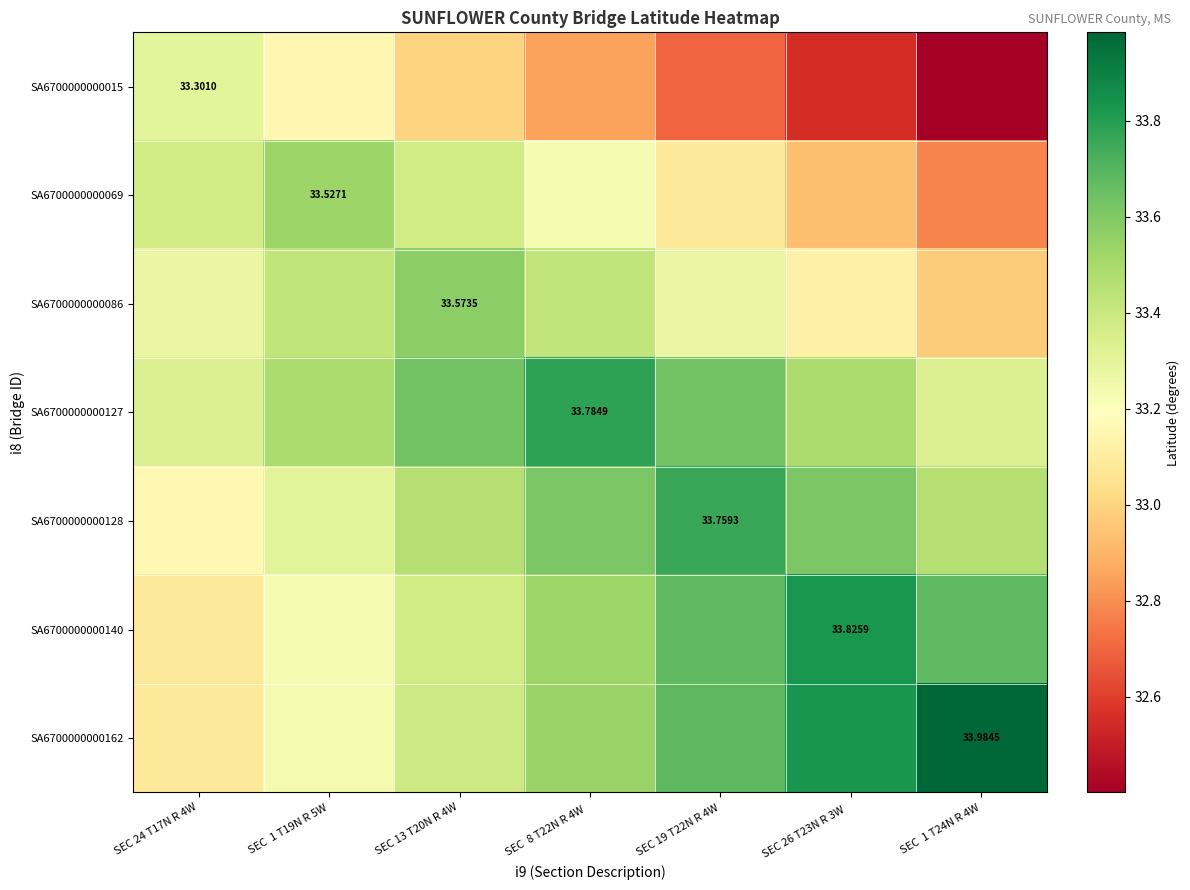

How many data points does each series have?

7